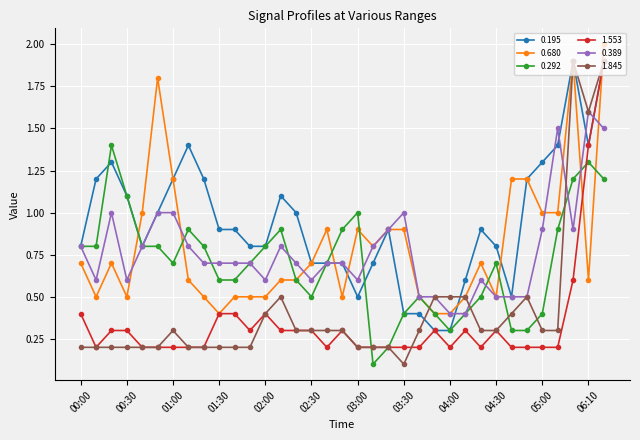

Which series has the largest total across all categories?

0.195